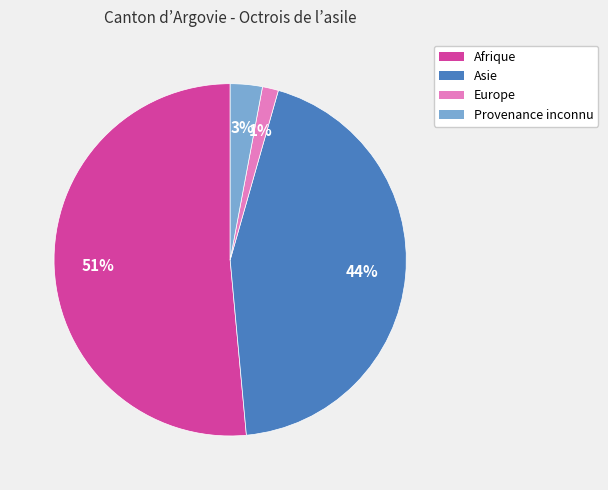

Is the sum of Asie and Europe greater than half?

No